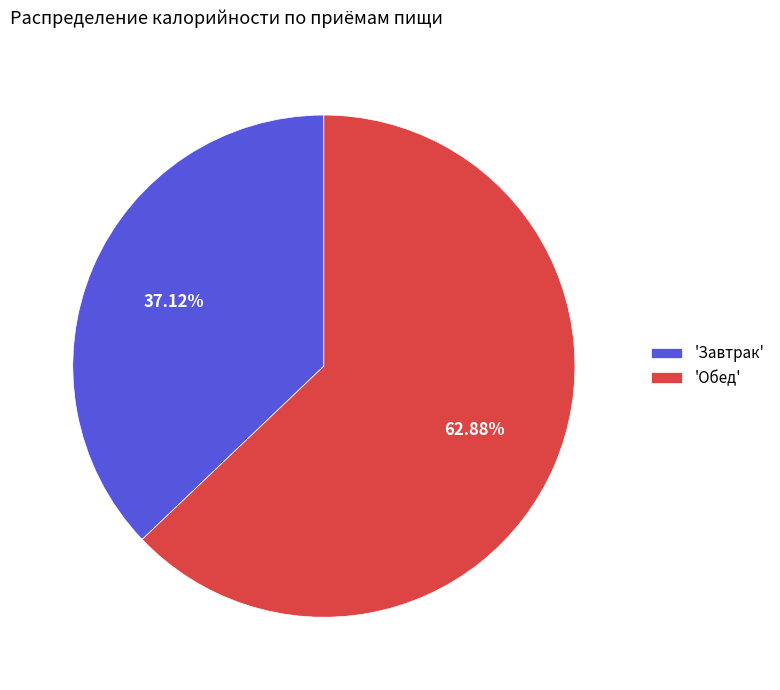

Rank the categories by value from lowest to highest.

'Завтрак', 'Обед'